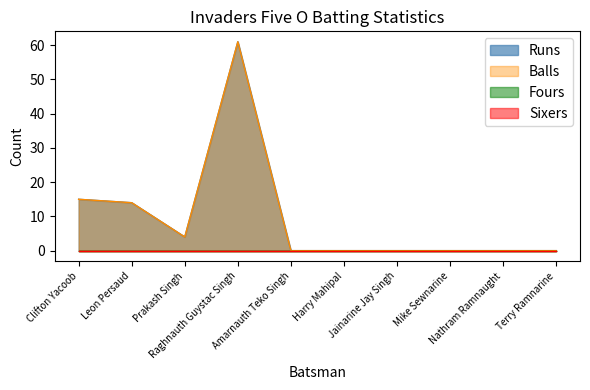

Does the chart have visible grid lines?

No